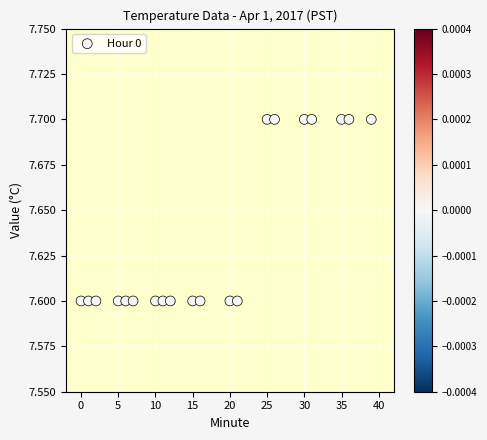

What is the range of X values (max minus min)?

39.0